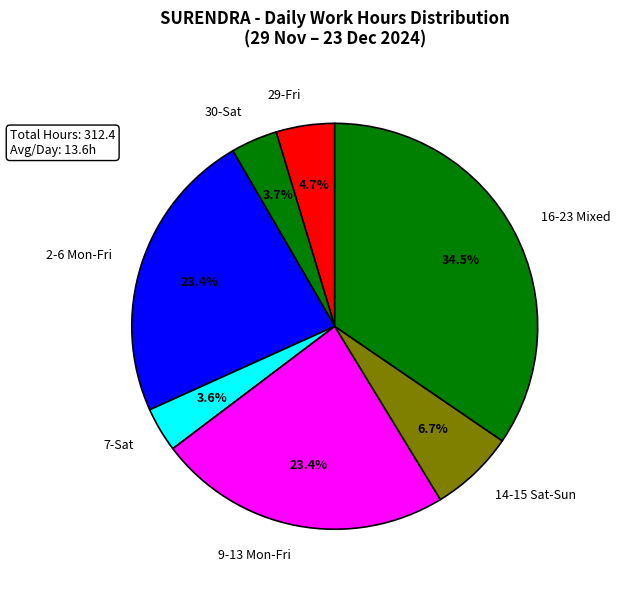

Which has a higher value, 2-6 Mon-Fri or 14-15 Sat-Sun?

2-6 Mon-Fri